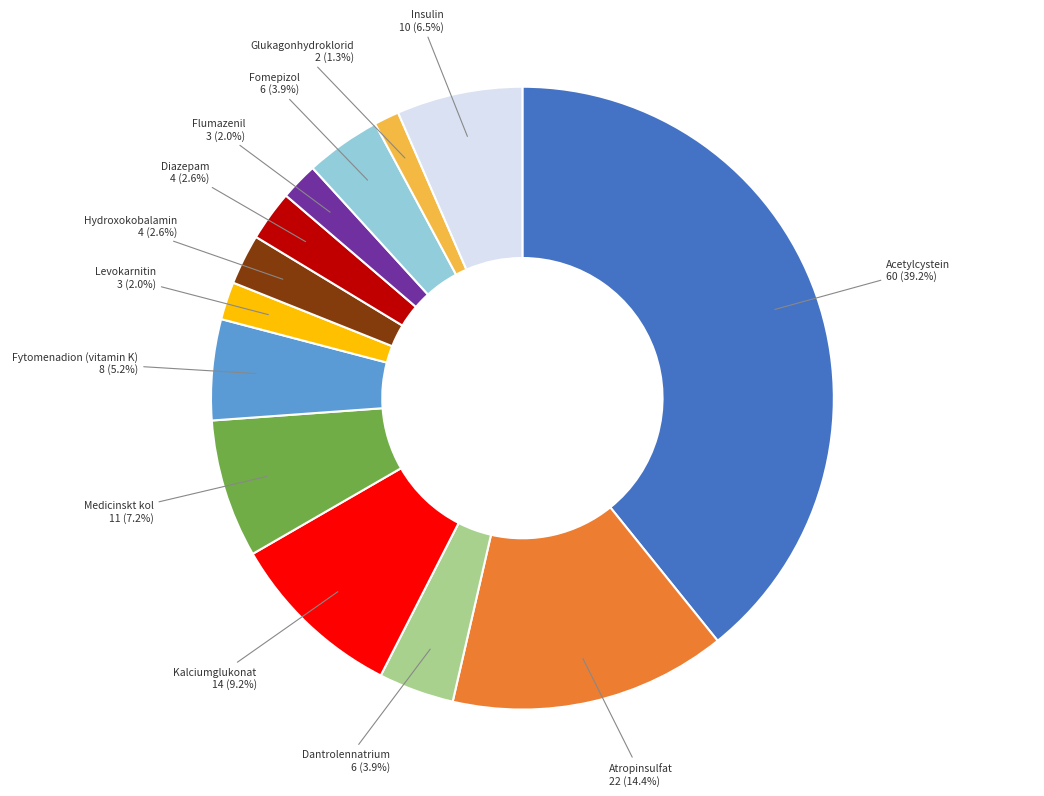

Is the sum of Insulin and Flumazenil greater than half?

No